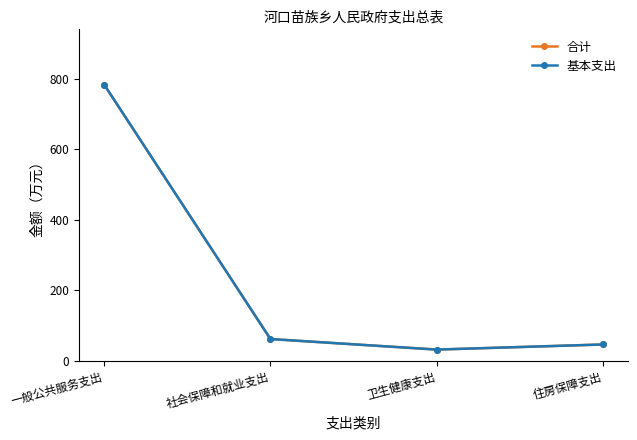

Reading right to left, transcribe all the data shown in this chart.

合计: 46.2	31.8	61.7	783.0
基本支出: 46.2	31.8	61.7	783.0